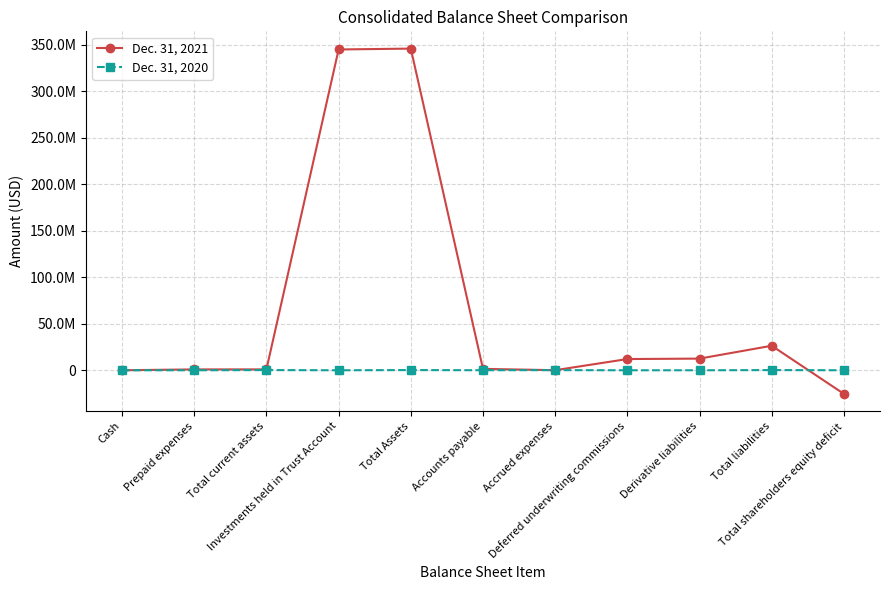

Is the value of Dec. 31, 2020 at Prepaid expenses greater than the value of Dec. 31, 2021 at Accounts payable?

No